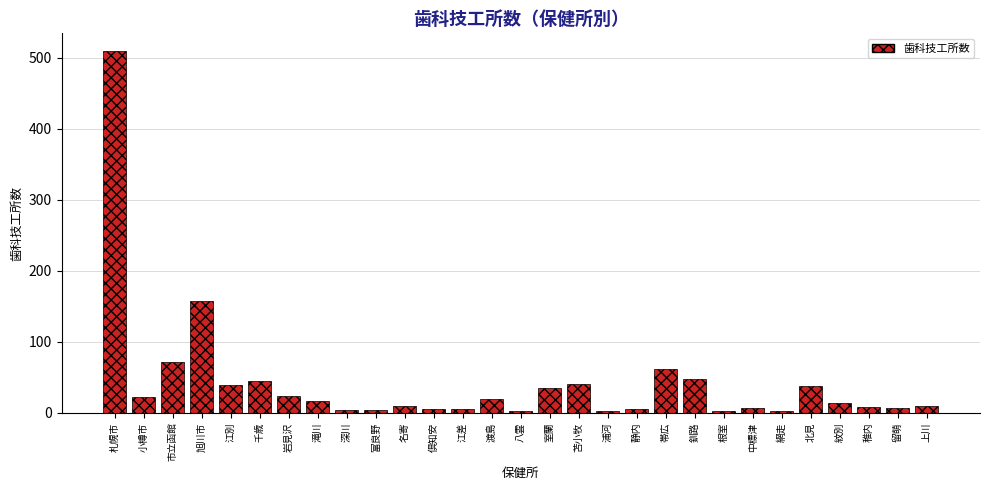

What is the greatest value displayed?

509